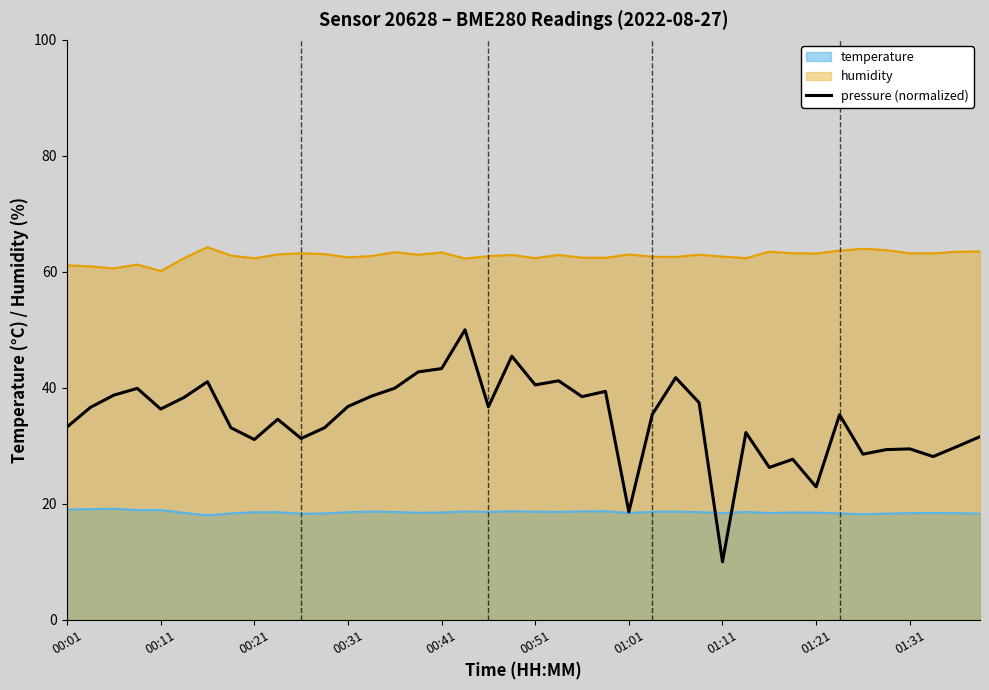

What is the smallest value displayed?

10.0